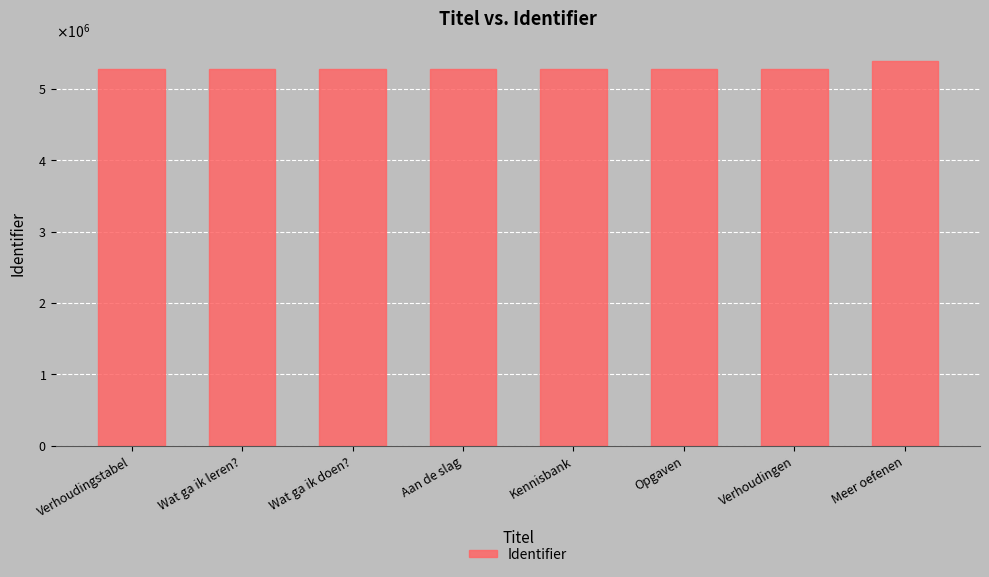

What is the average value?

5288015